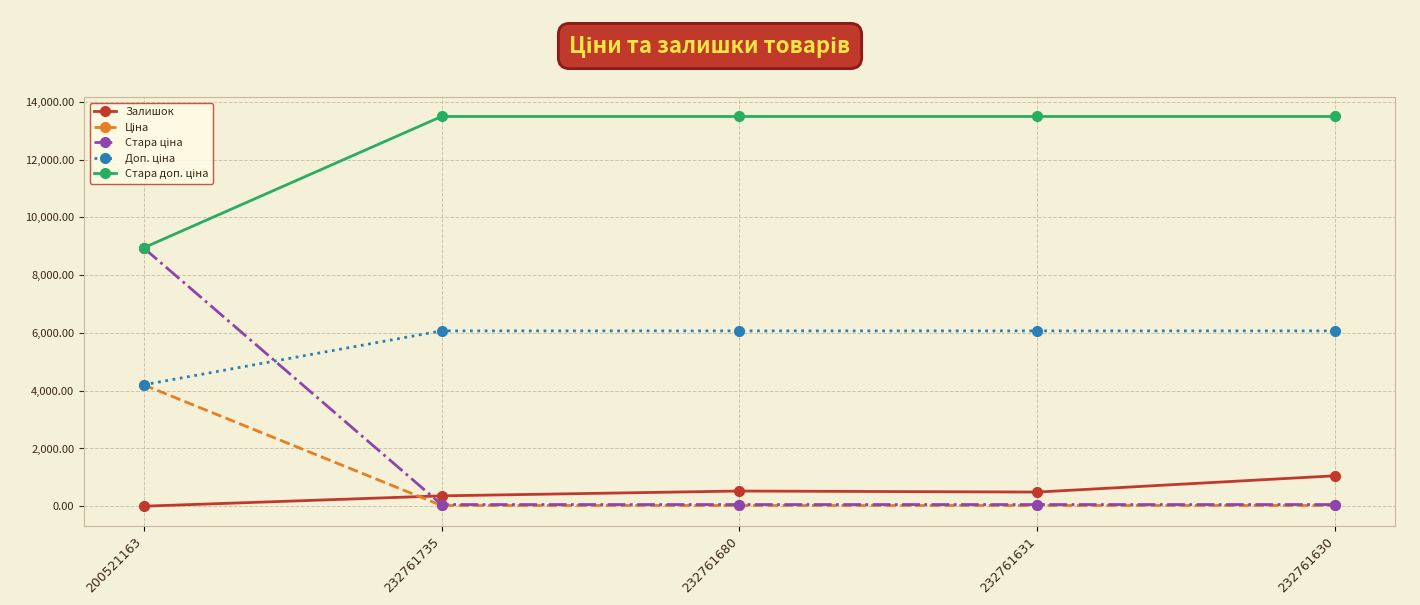

What is the total value across all series at 232761680?

20180.2